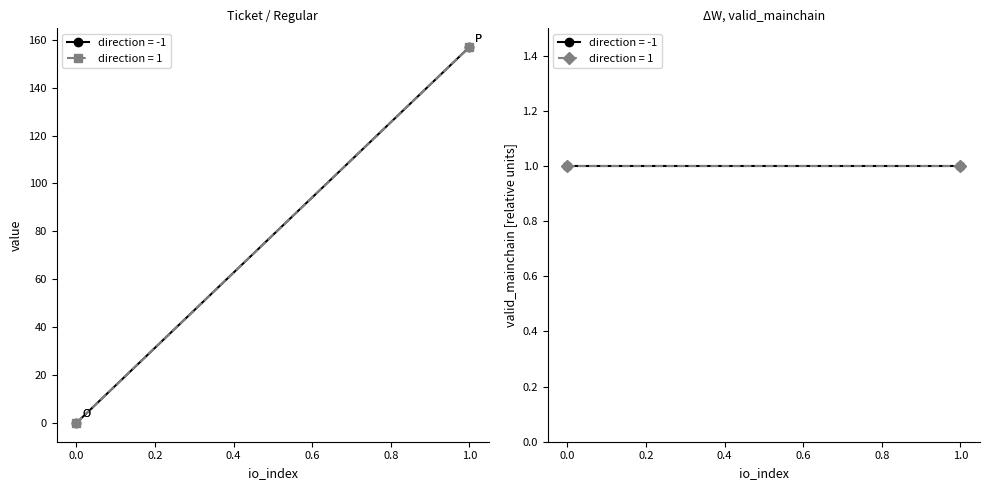

Does the chart have visible grid lines?

No